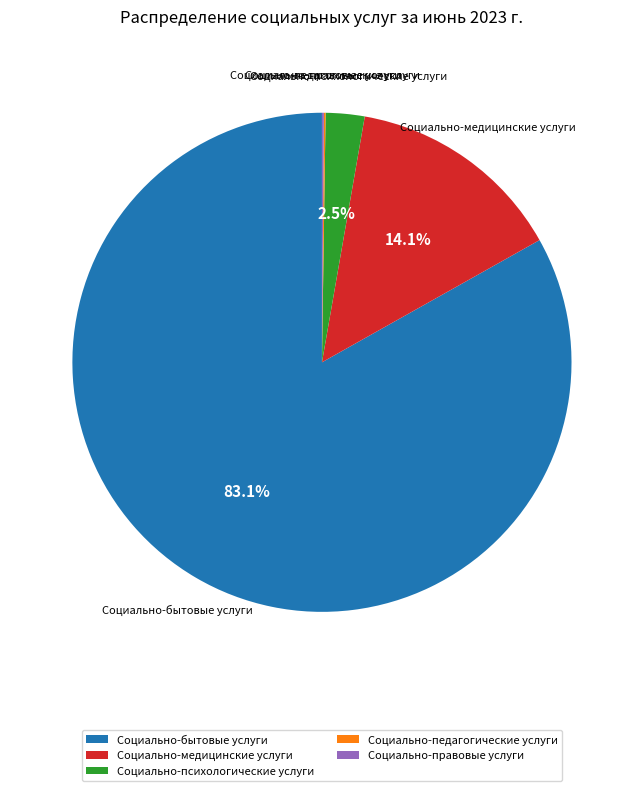

Which category has the biggest portion of the pie?

Социально-бытовые услуги